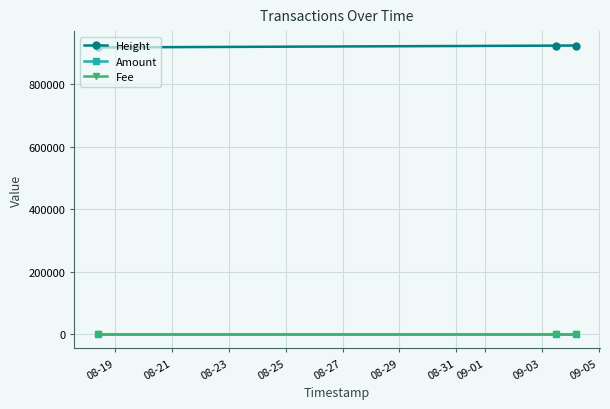

What is the minimum value for Height?

917170.0